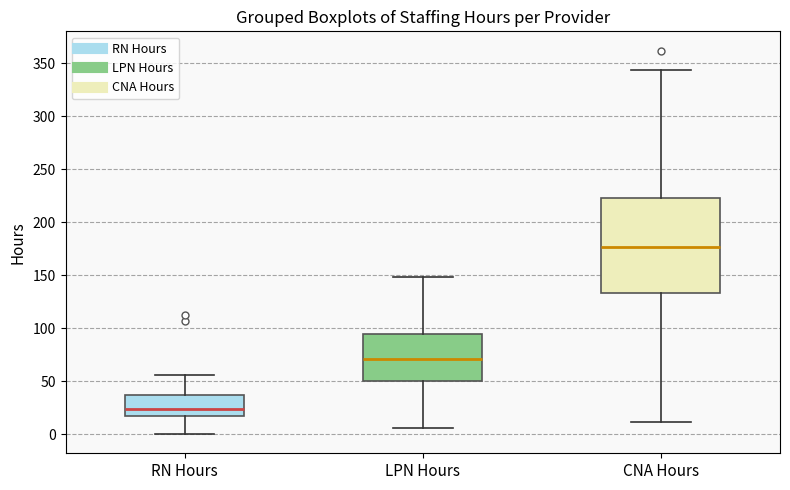

Reading left to right, read every box against the y-axis: the position of its median line, the range the box covers, and the ends of its whiskers. The values are not printed on the chart, so give them approximately, as read against the axis.

RN Hours: median 25, box 15 to 35, whiskers 0 to 55
LPN Hours: median 70, box 50 to 95, whiskers 5 to 150
CNA Hours: median 175, box 135 to 225, whiskers 10 to 345